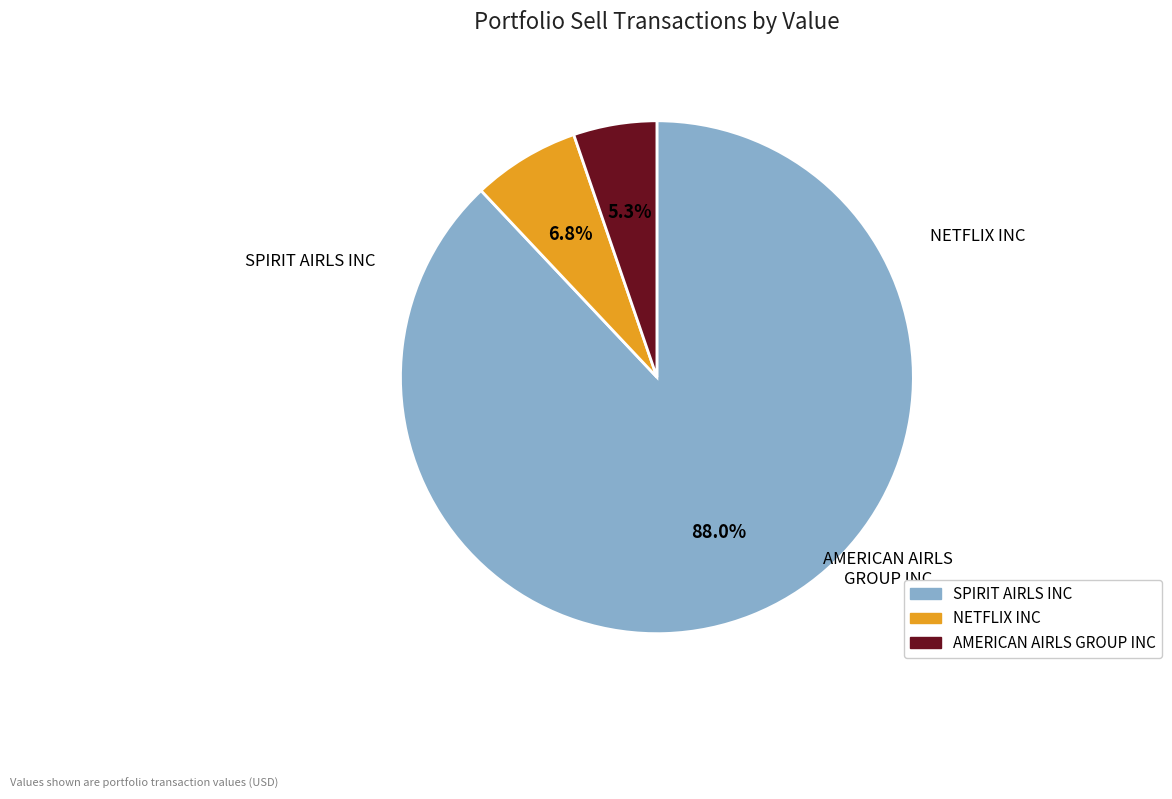

Rank the categories by value from lowest to highest.

AMERICAN AIRLS GROUP INC, NETFLIX INC, SPIRIT AIRLS INC